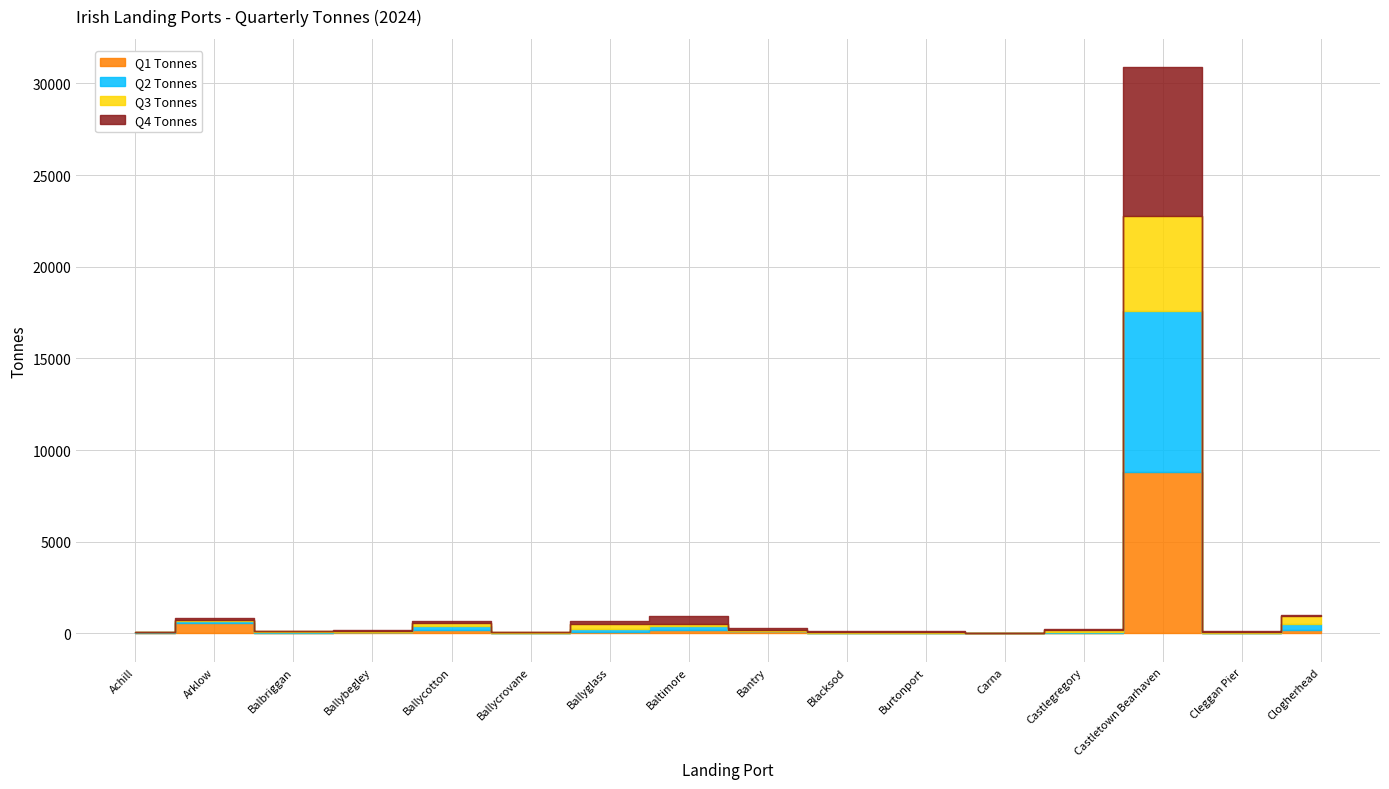

How many interior local valleys does the Q3 Tonnes series have?

4